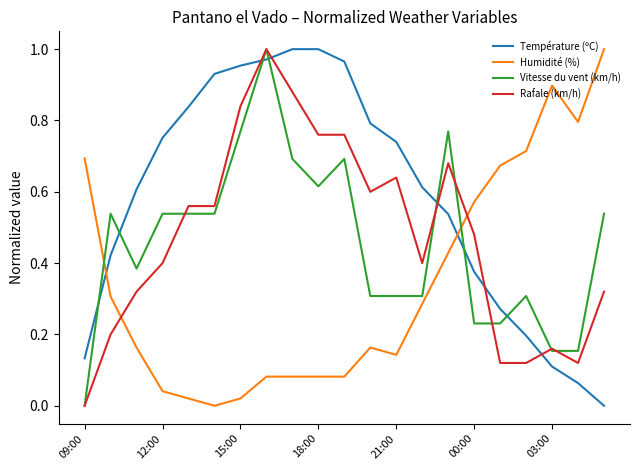

True or false: Rafale (km/h) and Température (ºC) cross at least once.

True